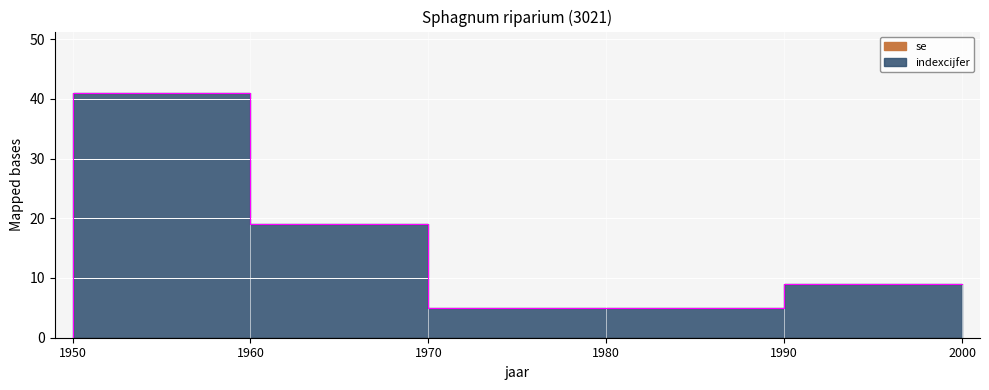

What is the value of the 2nd point from the left?

41